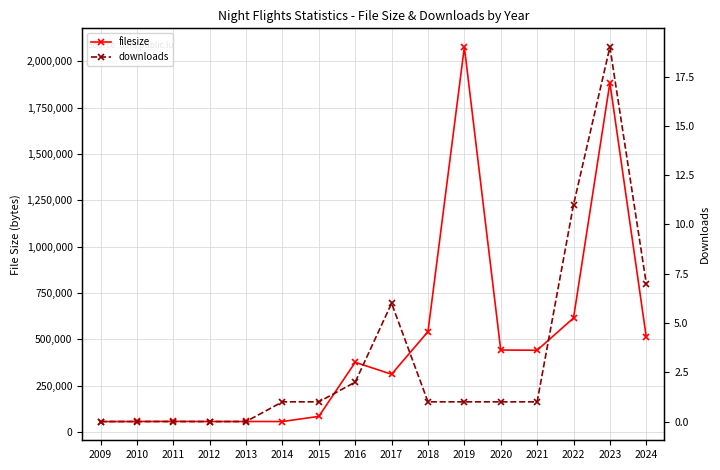

True or false: downloads and filesize cross at least once.

False